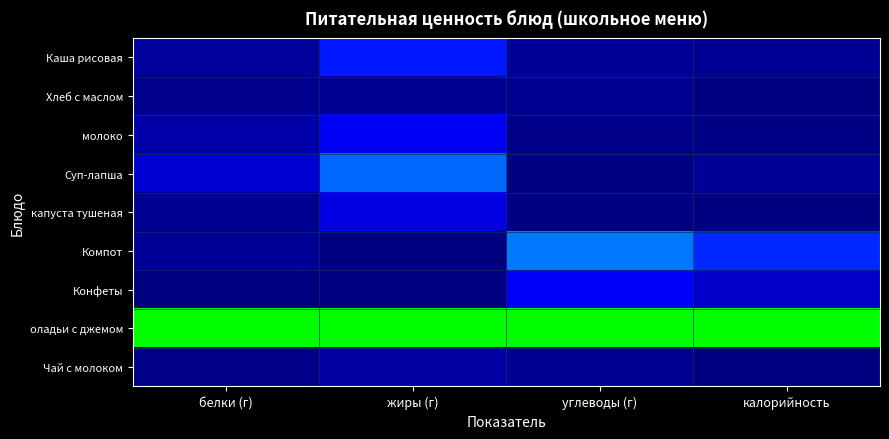

Rank the series by their maximum value, from highest to lowest.

оладьи с джемом, Компот, Суп-лапша, Каша рисовая, Конфеты, молоко, капуста тушеная, Чай с молоком, Хлеб с маслом